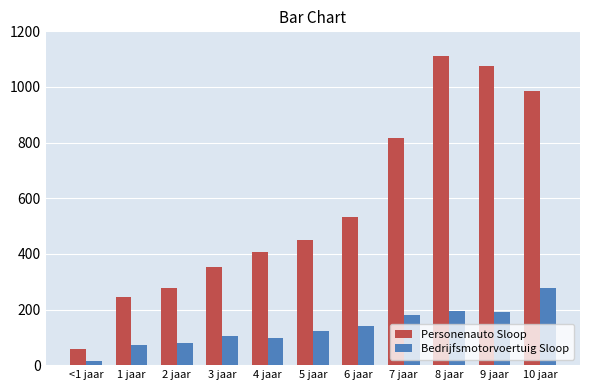

What value does the Personenauto Sloop series have at 4 jaar?

405